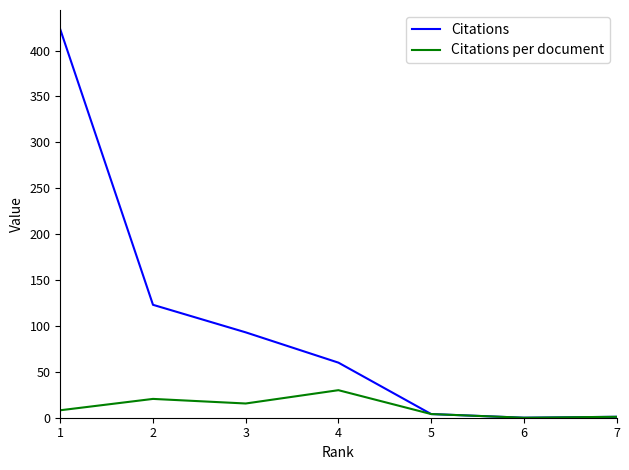

At which category does Citations per document reach its first local valley?

3